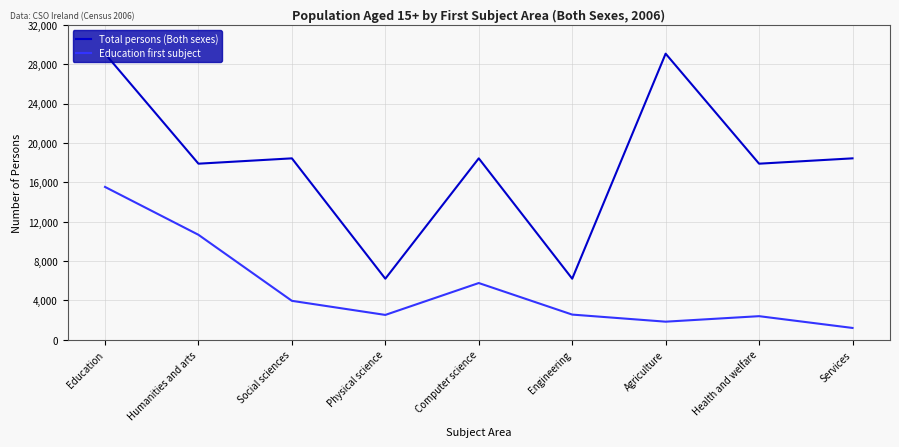

True or false: Education first subject and Total persons (Both sexes) intersect in this chart.

False